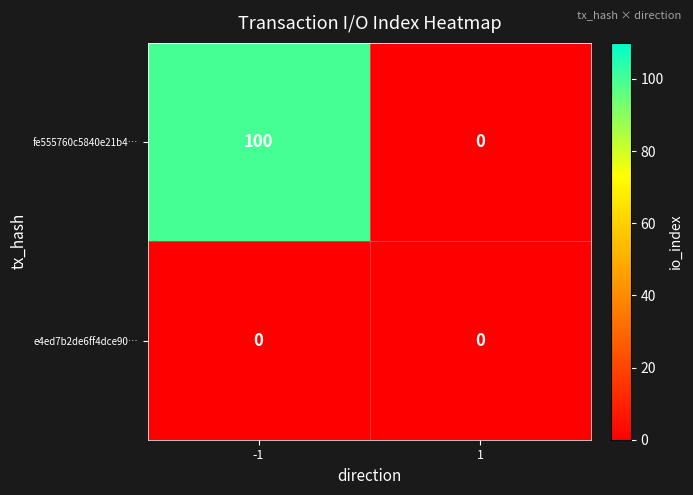

Reading left to right, extract all data points from this chart.

fe555760c5840e21b4…: -1=100	1=0
e4ed7b2de6ff4dce90…: -1=0	1=0